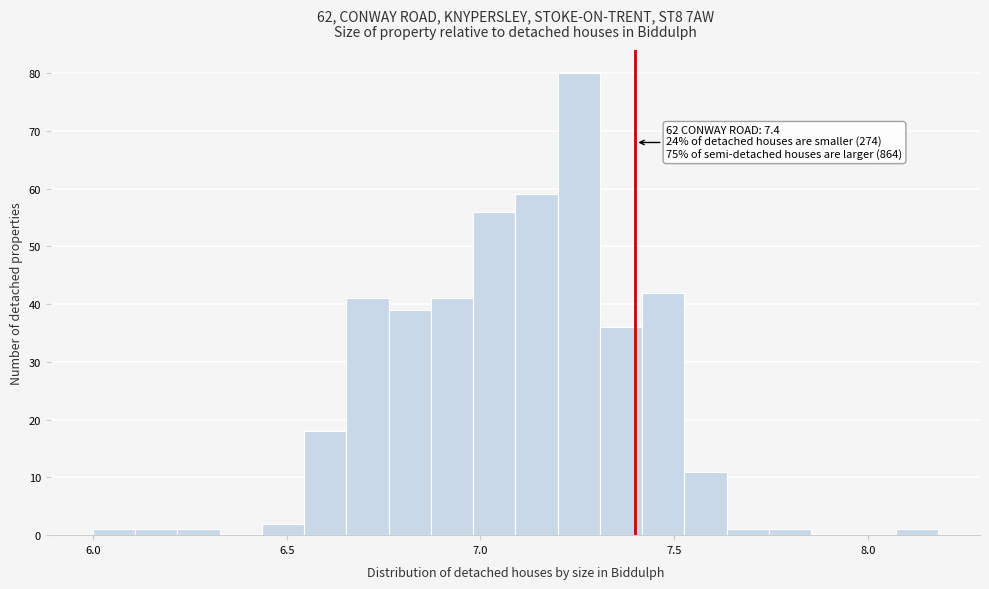

Read against the x-axis, roughly where is the centre of the tallest bar?

7.25